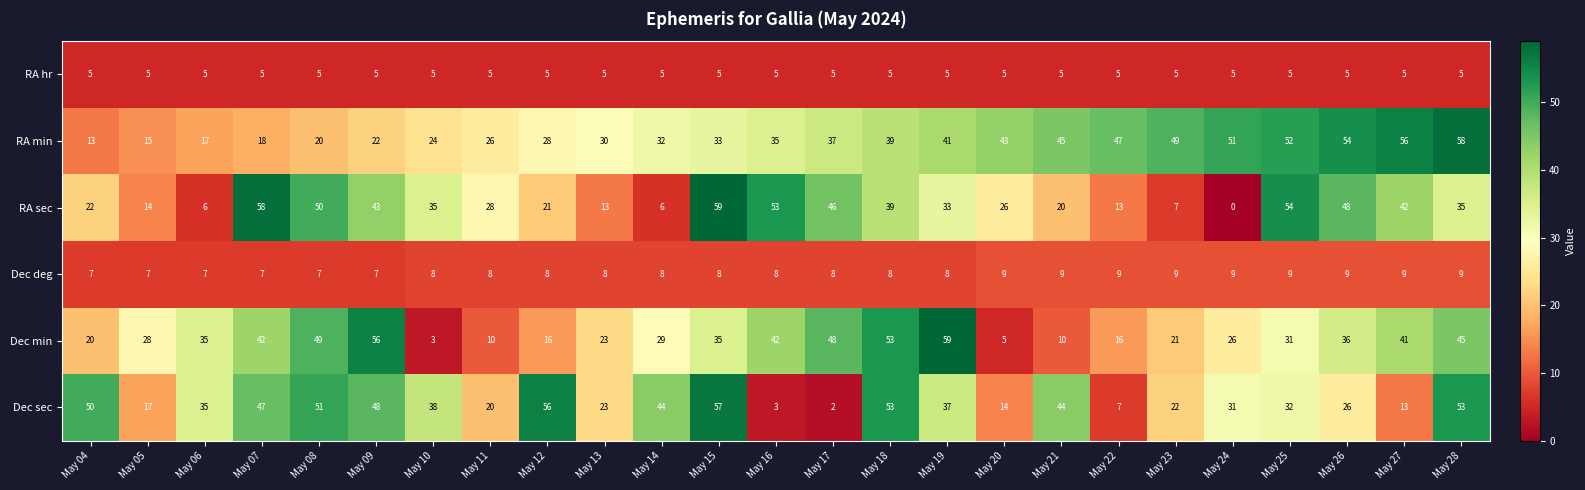

Rank the series at May 07 from lowest to highest value.

RA hr, Dec deg, RA min, Dec min, Dec sec, RA sec